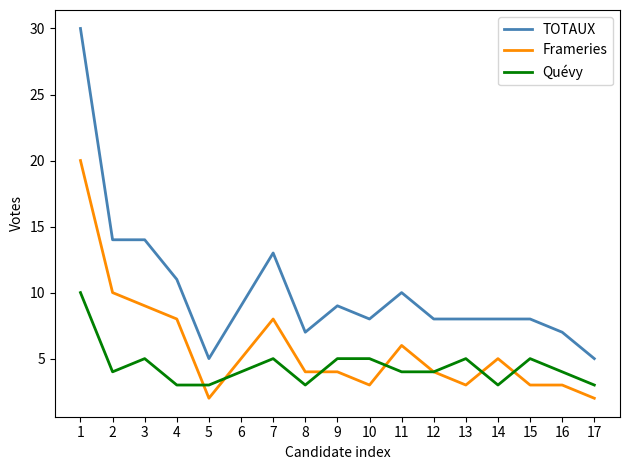

Which series has the widest spread of values?

TOTAUX